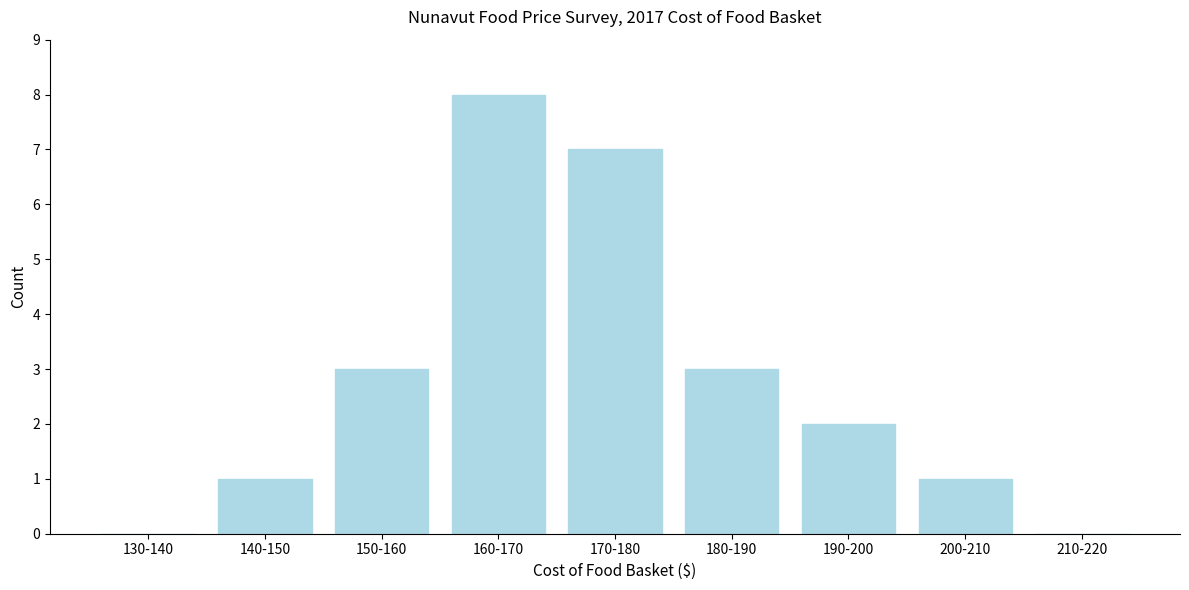

Reading left to right, extract all data points from this chart.

130-140=0	140-150=1	150-160=3	160-170=8	170-180=7	180-190=3	190-200=2	200-210=1	210-220=0